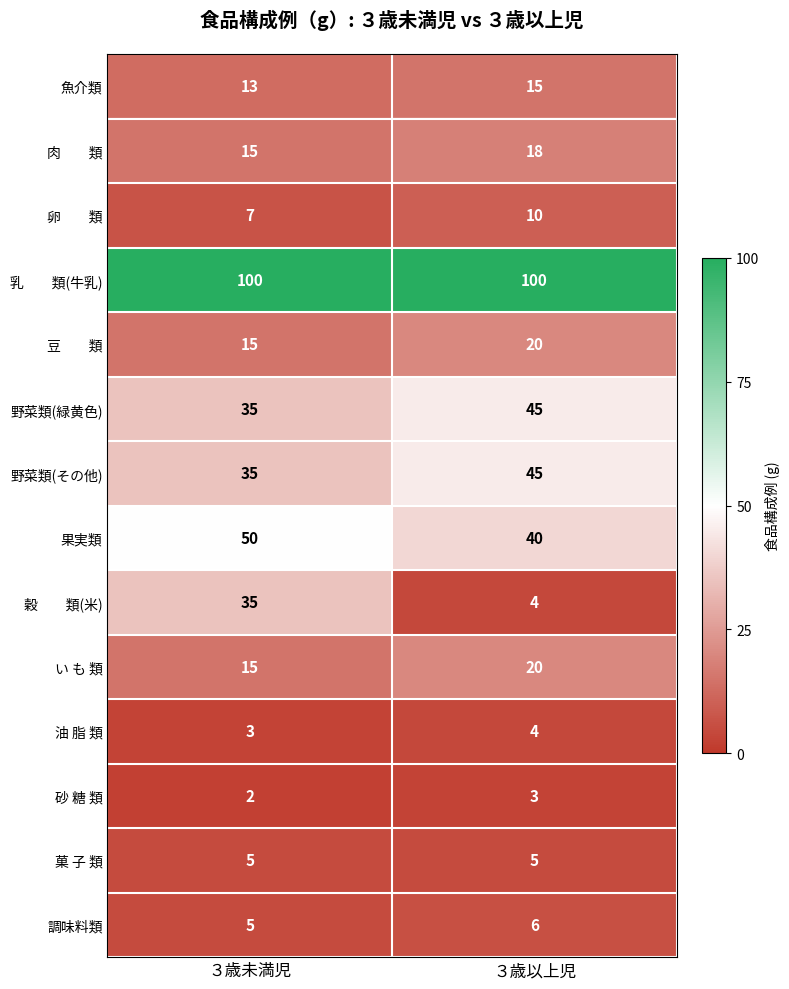

True or false: 野菜類(その他) has a value of 18 at ３歳以上児.

False